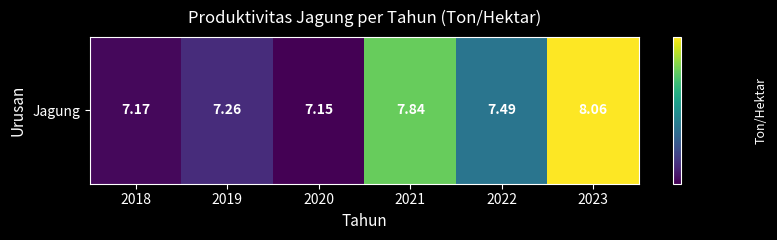

Reading right to left, list all the values displayed in this chart.

8.1	7.5	7.8	7.2	7.3	7.2